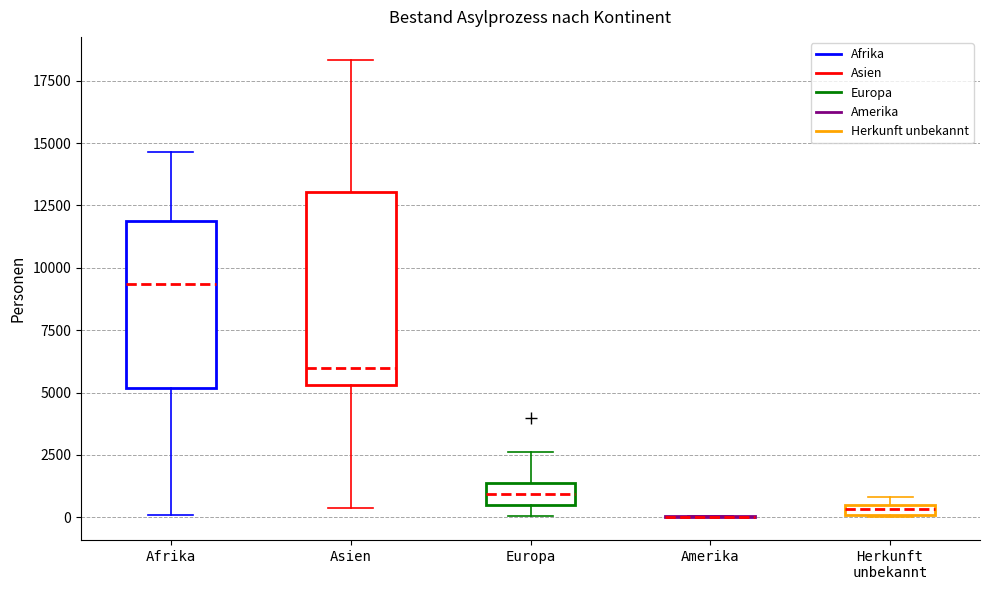

Comparing the boxes themselves (not the whiskers), which one is the tallest?

Asien